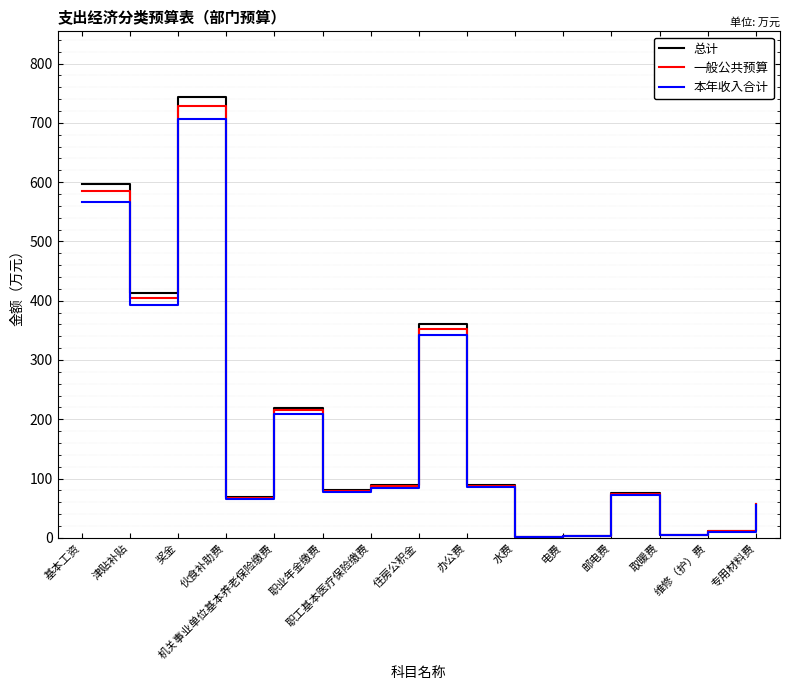

At which category is the sum across all series the highest?

奖金